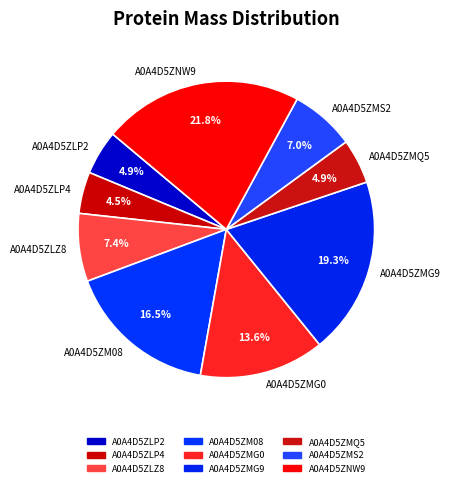

Is it true that A0A4D5ZLP2 is 5% of the pie?

True